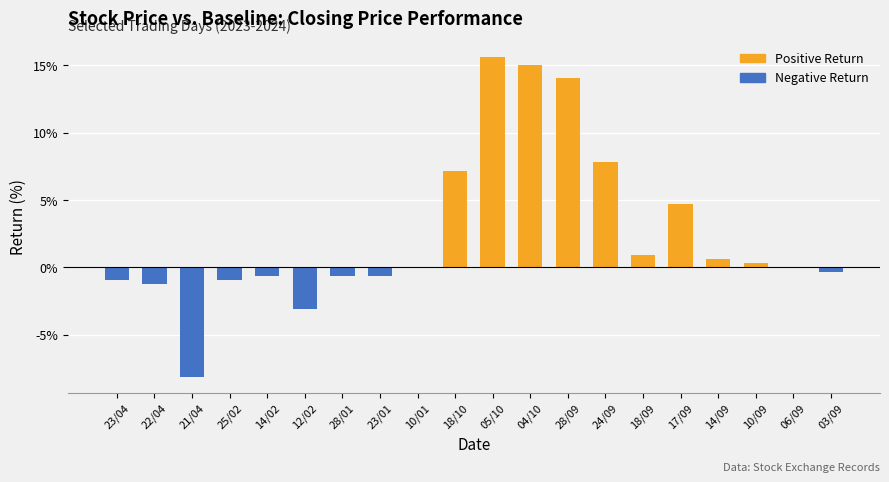

Is it true that the value at 05/10 is 15.6?

True